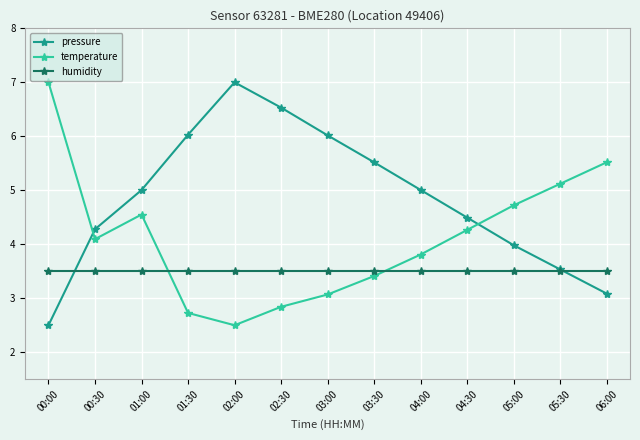

At which label does temperature reach its peak?

00:00